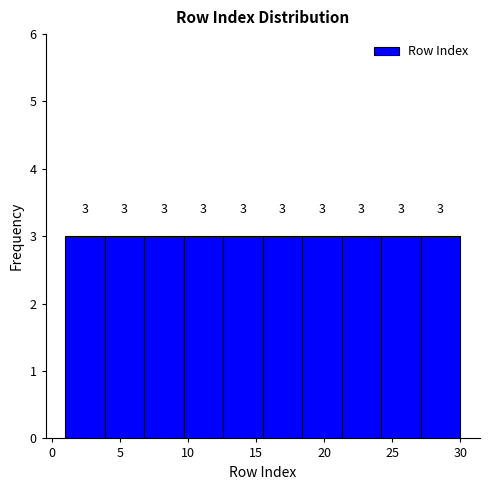

Reading left to right, transcribe this chart: for each bar, give the range it covers on the x-axis and its height. The bar edges are not printed on the chart, so give them approximately, as read against the axis.

1.0 to 3.9: 3
3.9 to 6.8: 3
6.8 to 9.7: 3
9.7 to 12.6: 3
12.6 to 15.5: 3
15.5 to 18.4: 3
18.4 to 21.3: 3
21.3 to 24.2: 3
24.2 to 27.1: 3
27.1 to 30.0: 3